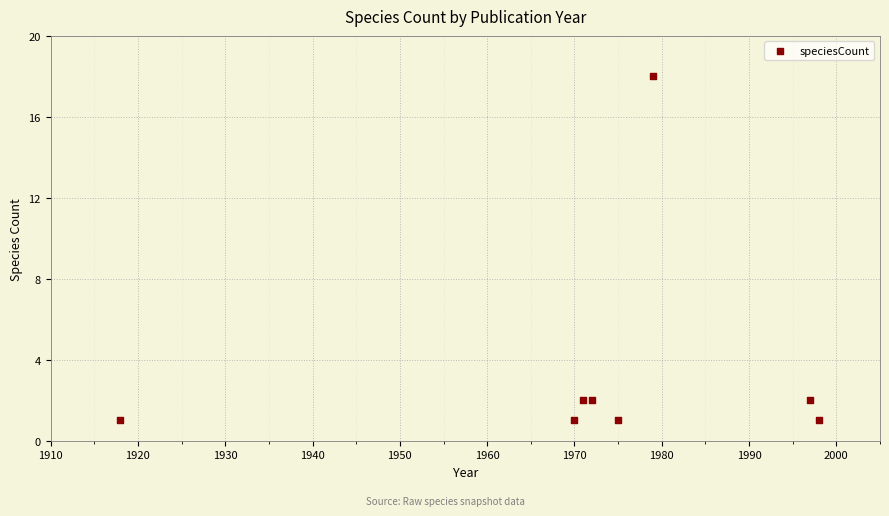

What is the average X value?

1972